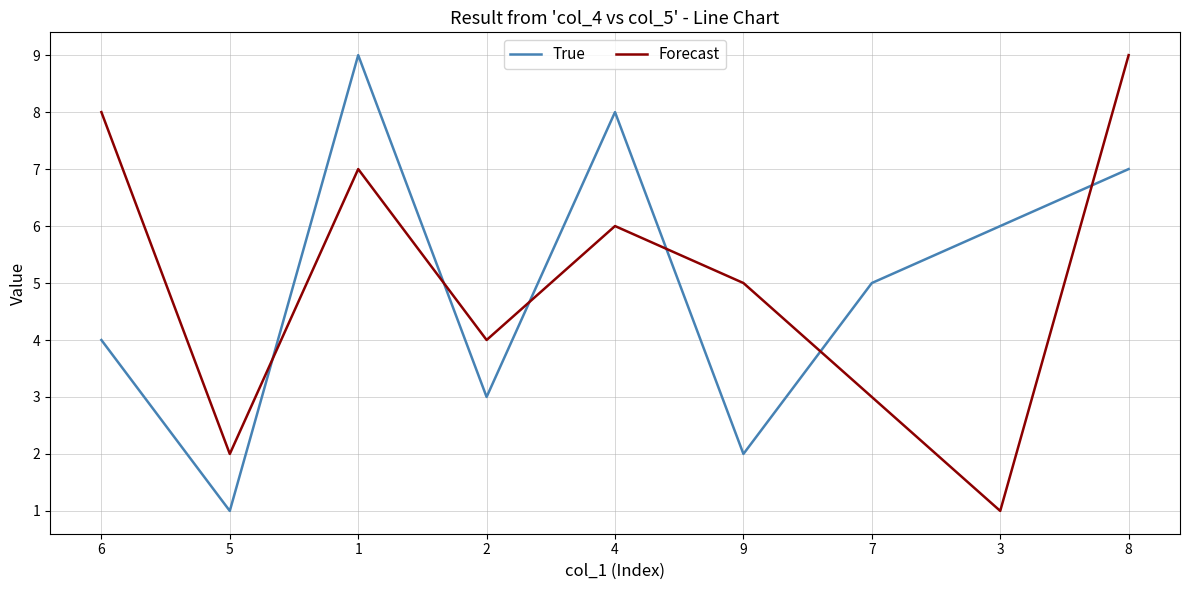

What are all the series names shown in the legend?

True, Forecast